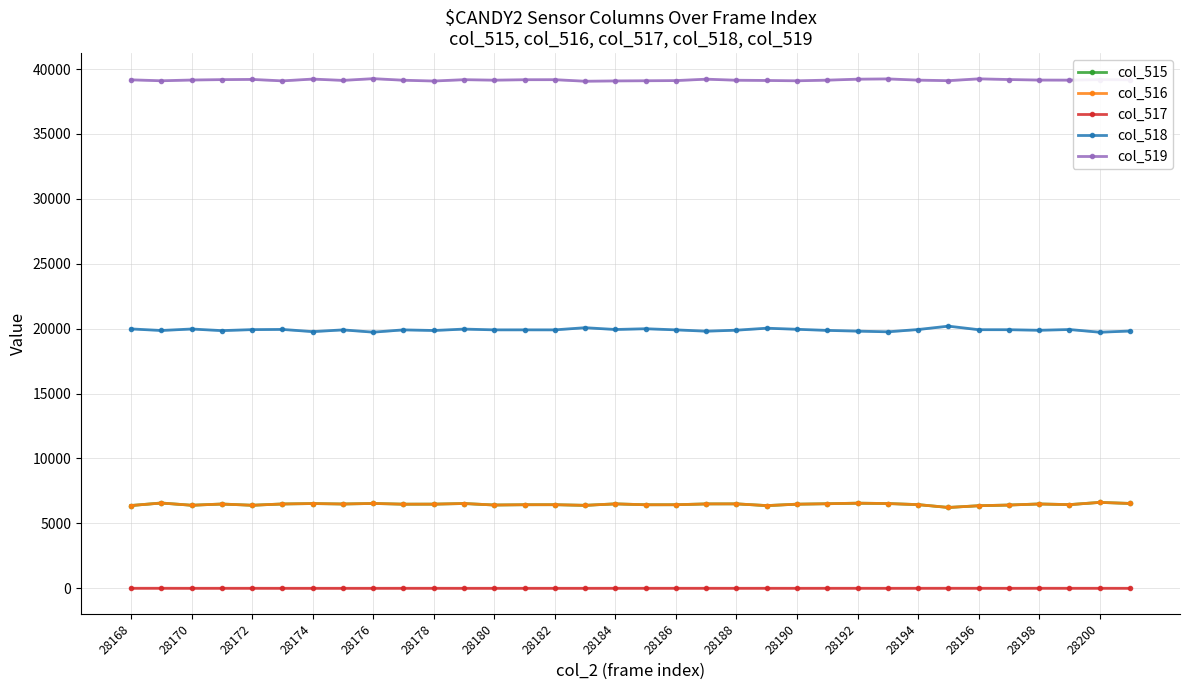

True or false: col_518 and col_516 cross at least once.

False